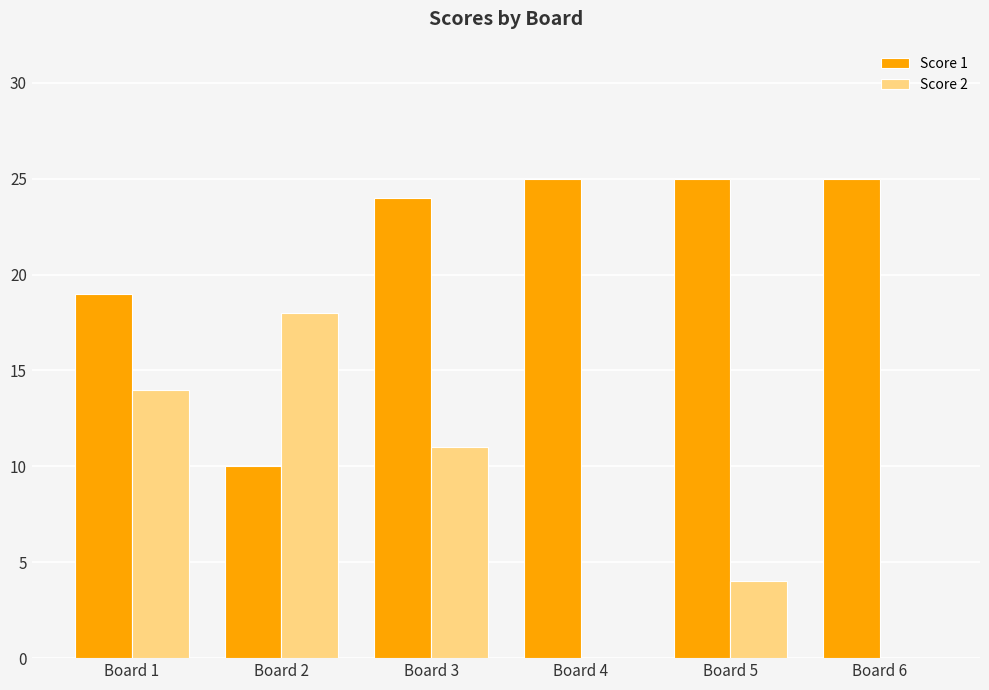

Reading right to left, extract all data points from this chart.

Score 1: Board 6=25	Board 5=25	Board 4=25	Board 3=24	Board 2=10	Board 1=19
Score 2: Board 6=0	Board 5=4	Board 4=0	Board 3=11	Board 2=18	Board 1=14